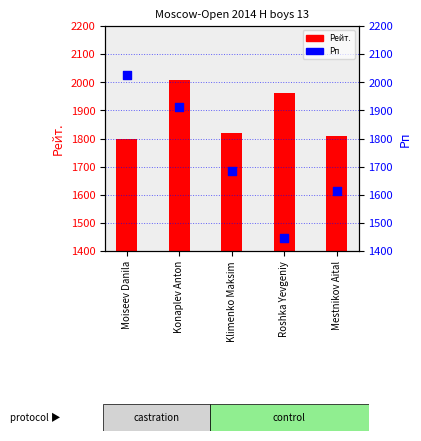

Which series reaches the maximum Y coordinate?

Рп